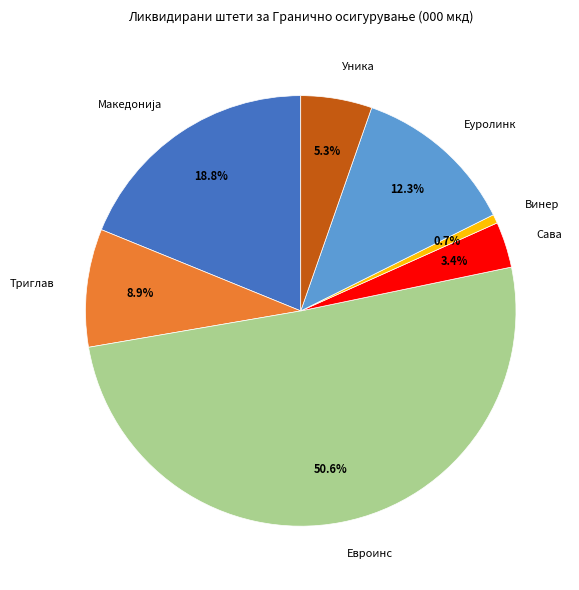

How many slices are in this pie chart?

7